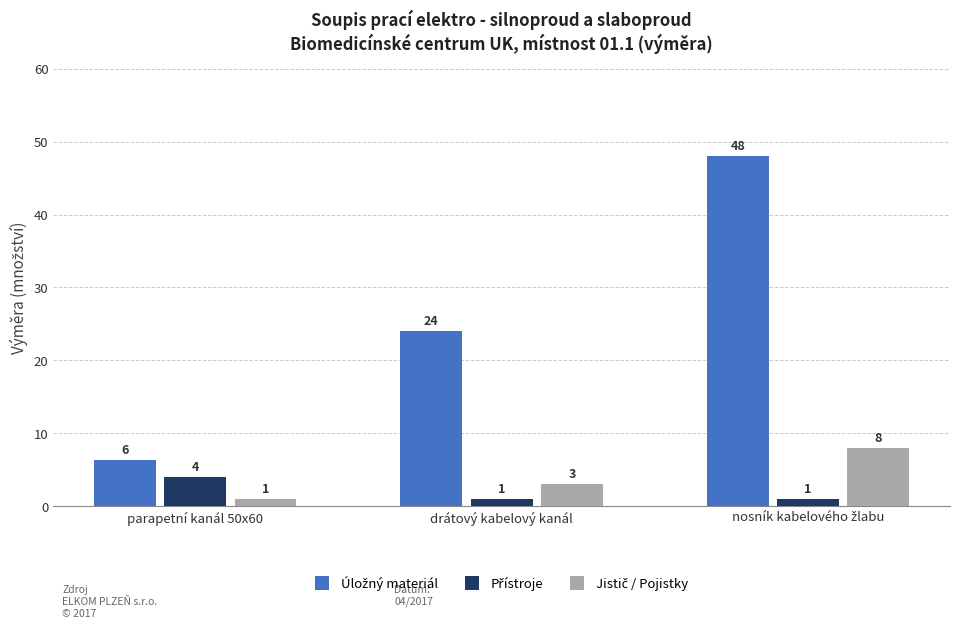

What is the minimum value shown in the chart?

1.0